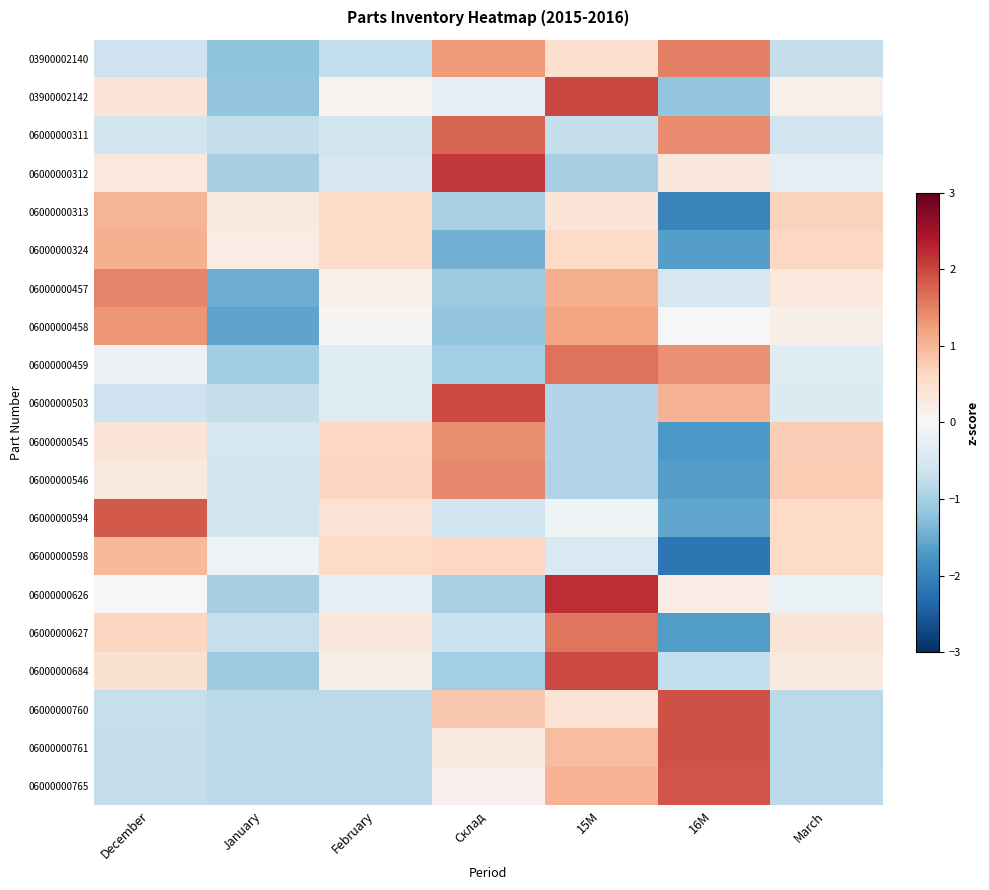

Which label corresponds to the smallest value in the chart?

16М